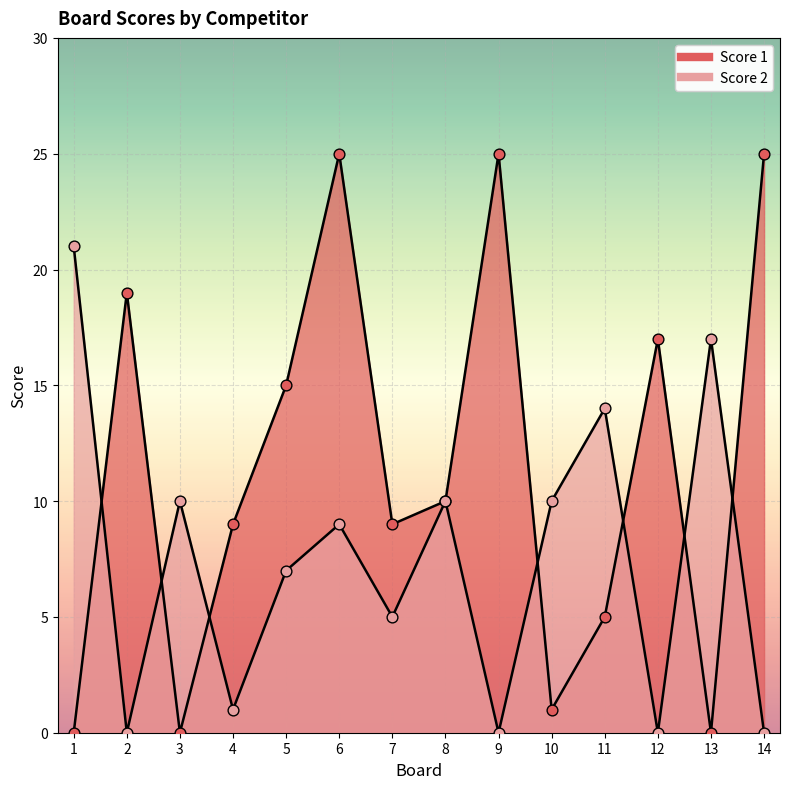

At which category is the sum across all series the highest?

6